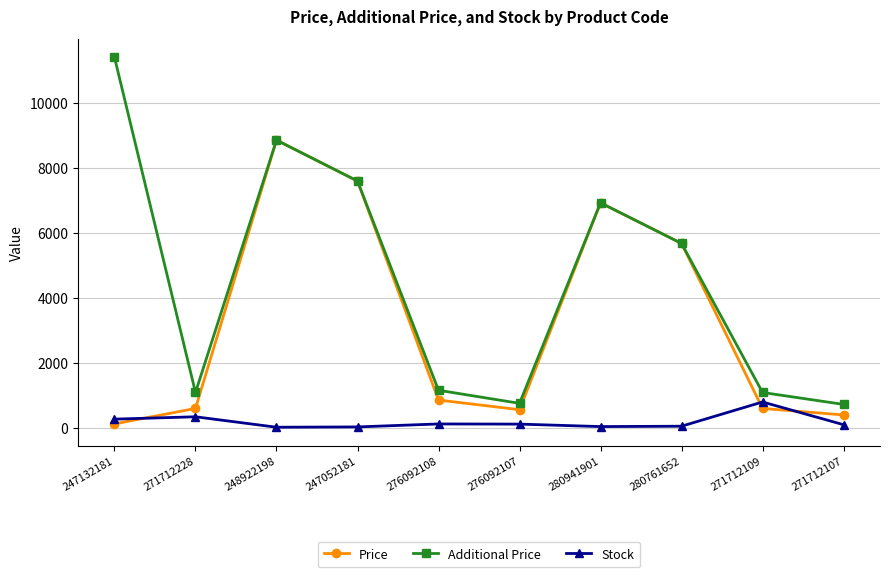

How many interior local peaks does the Additional Price series have?

2